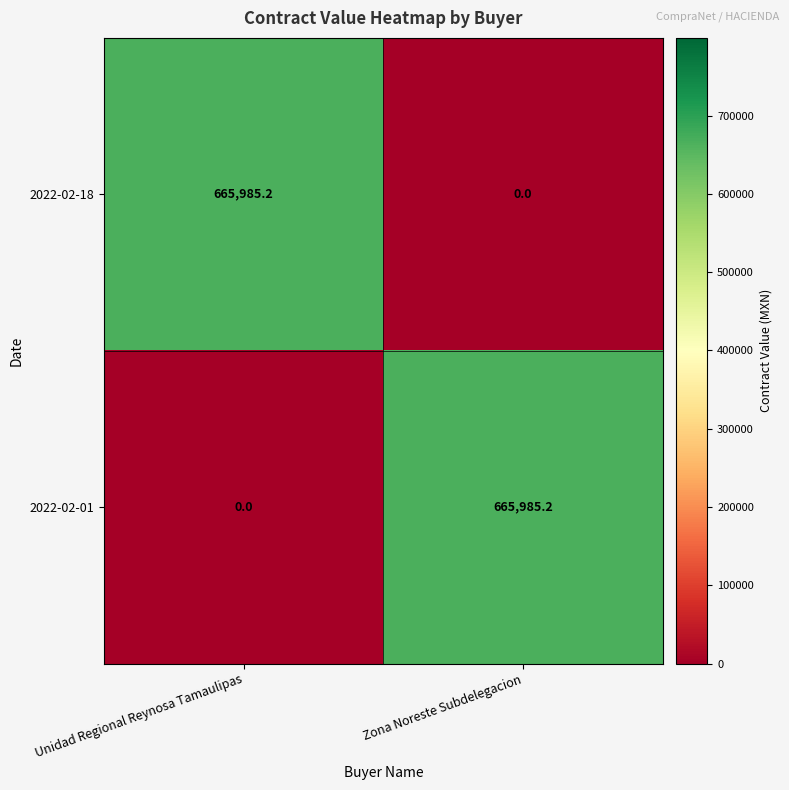

Is it true that 2022-02-18 equals -462383.5 at Zona Noreste Subdelegacion?

False